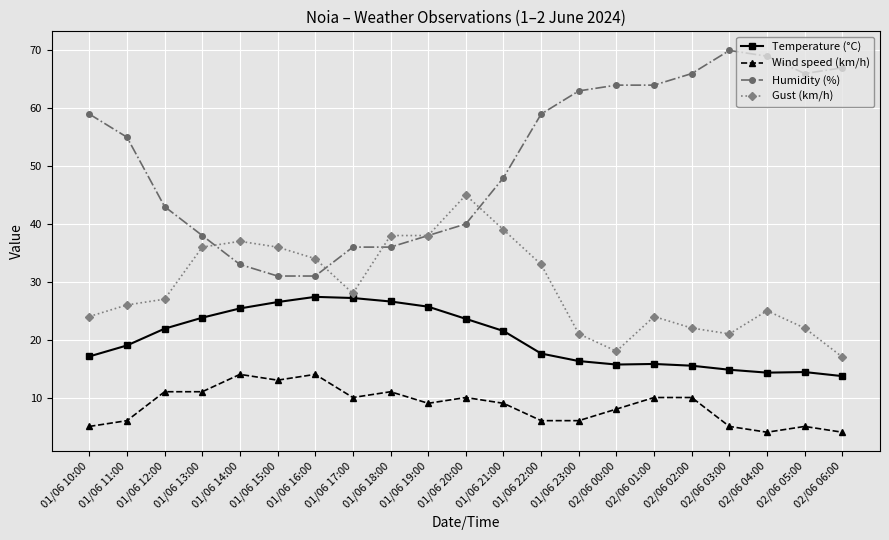

Rank the series by their average value, from lowest to highest.

Wind speed (km/h), Temperature (°C), Gust (km/h), Humidity (%)